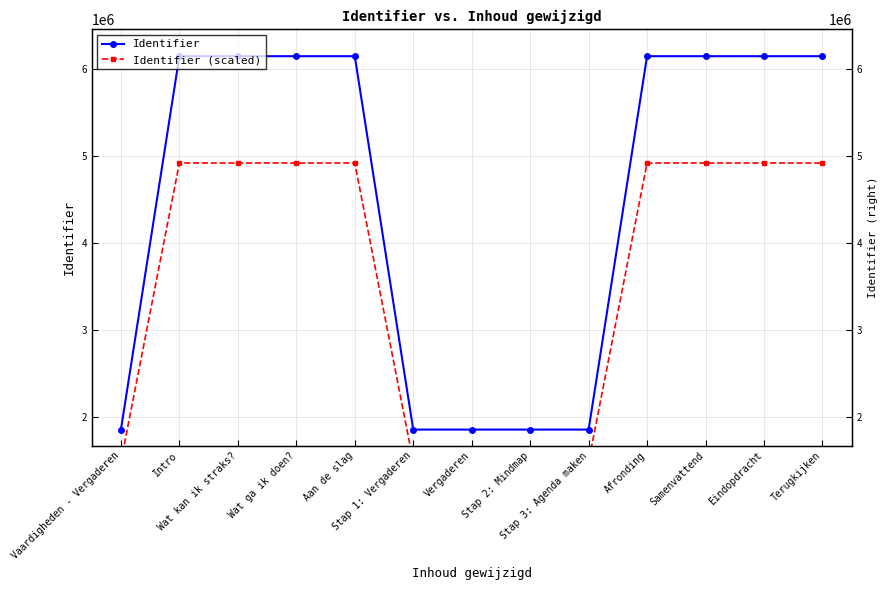

What is the sum of the Identifier (scaled) values at Stap 1: Vergaderen and Intro?

6402496.0